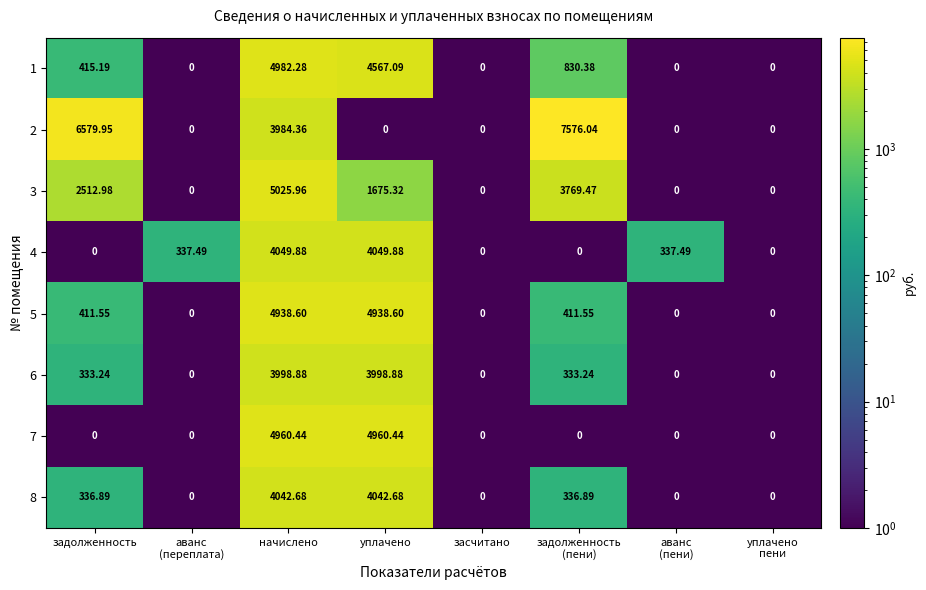

Where does the 1 series first go above 415?

задолженность